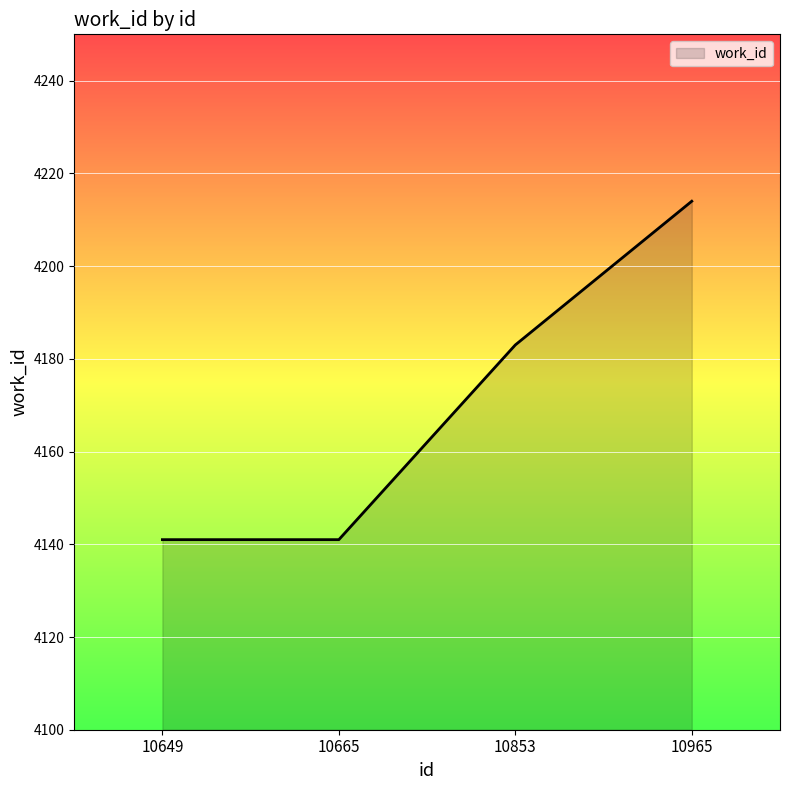

How many values are below 4183?

2